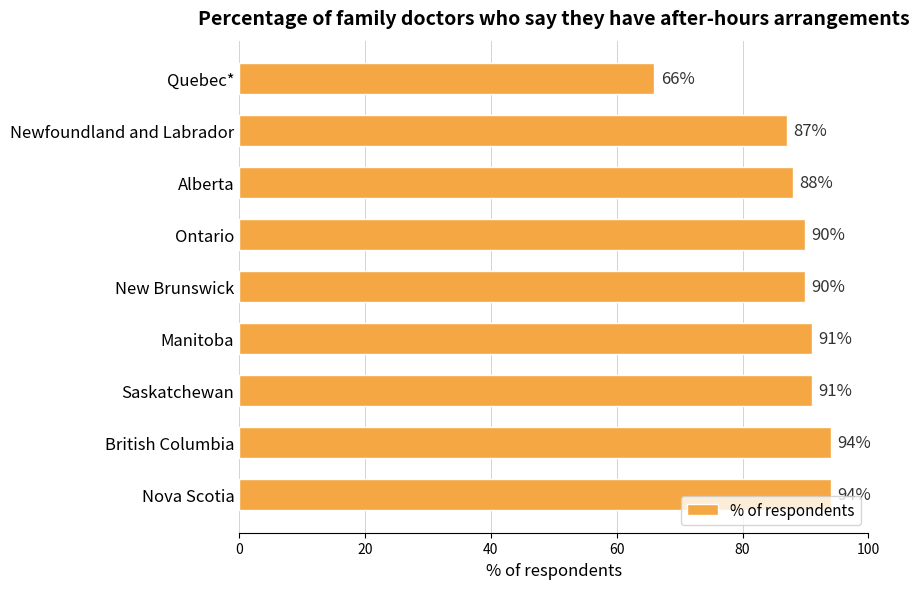

Reading bottom to top, list all the values displayed in this chart.

Nova Scotia=94	British Columbia=94	Saskatchewan=91	Manitoba=91	New Brunswick=90	Ontario=90	Alberta=88	Newfoundland and Labrador=87	Quebec*=66